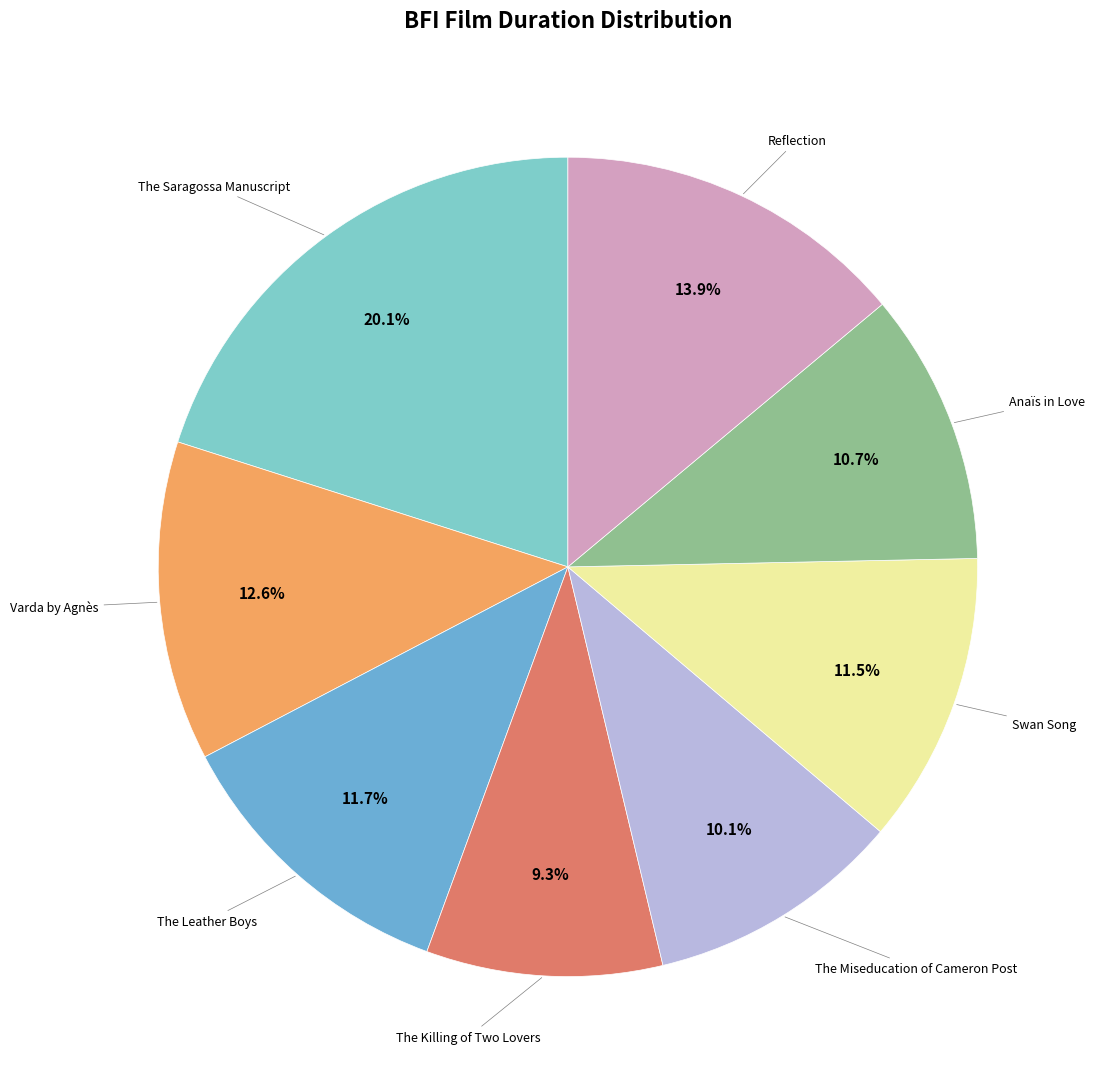

How many segments does this pie chart have?

8